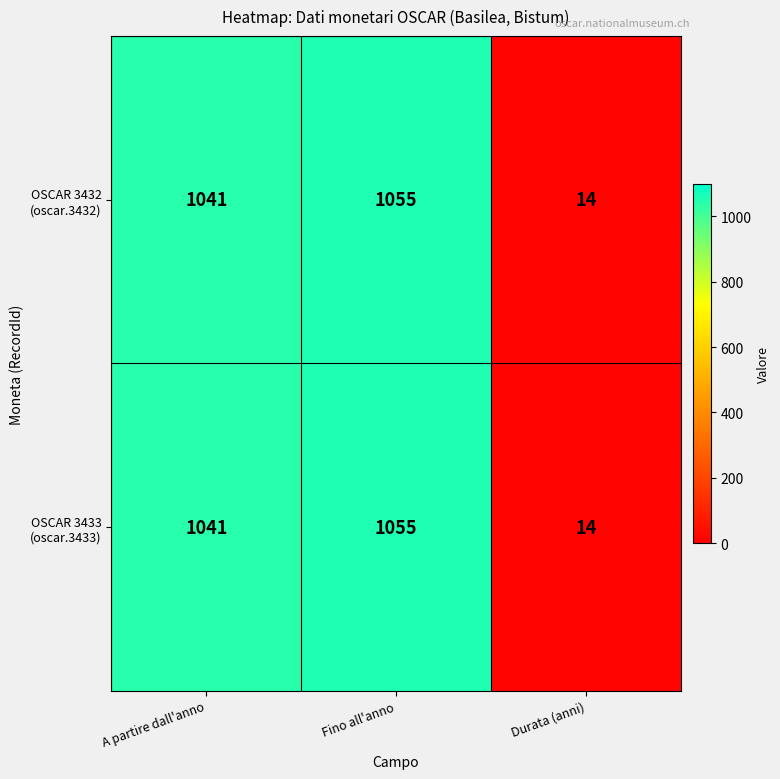

At which category is the sum across all series the highest?

Fino all'anno